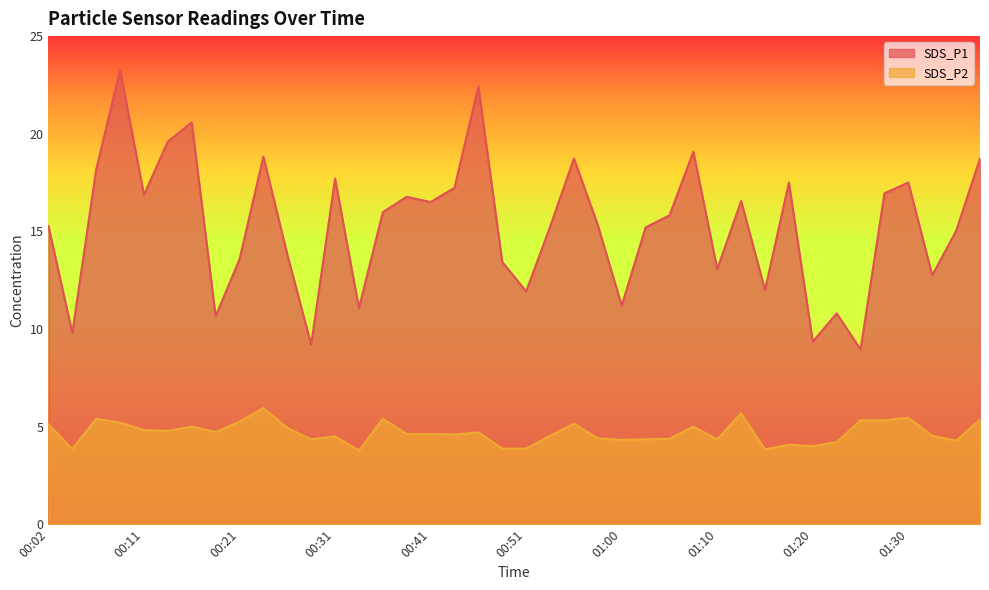

True or false: SDS_P1 and SDS_P2 intersect in this chart.

False